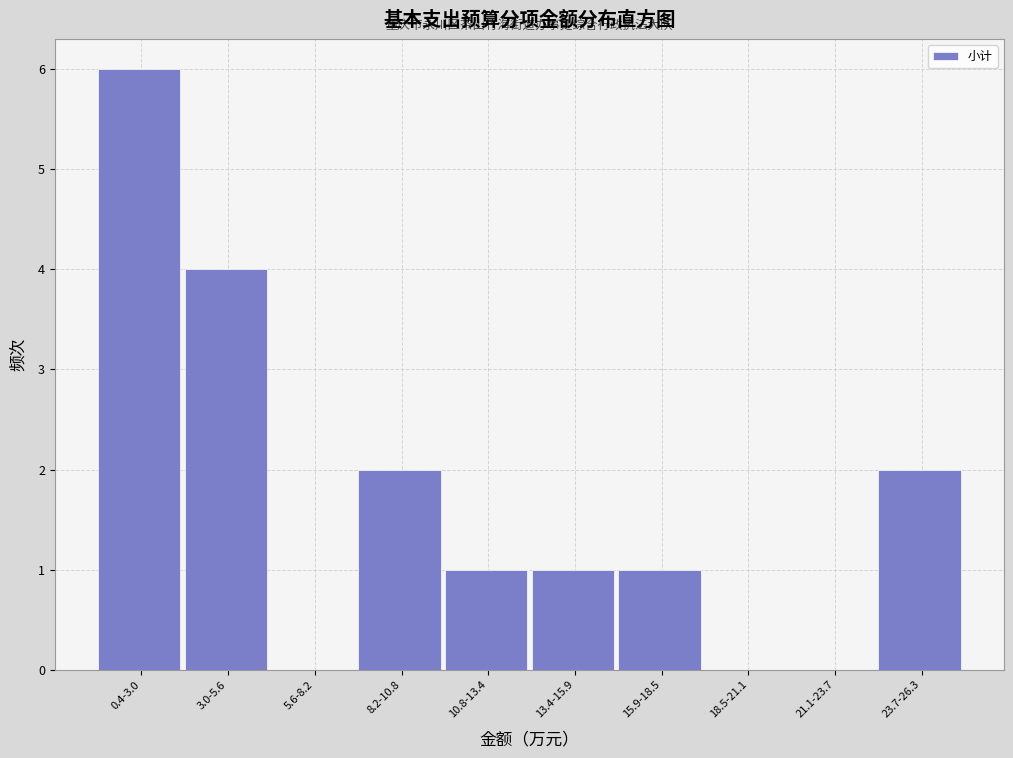

Reading left to right, transcribe all the data shown in this chart.

0.4-3.0=6	3.0-5.6=4	5.6-8.2=0	8.2-10.8=2	10.8-13.4=1	13.4-15.9=1	15.9-18.5=1	18.5-21.1=0	21.1-23.7=0	23.7-26.3=2